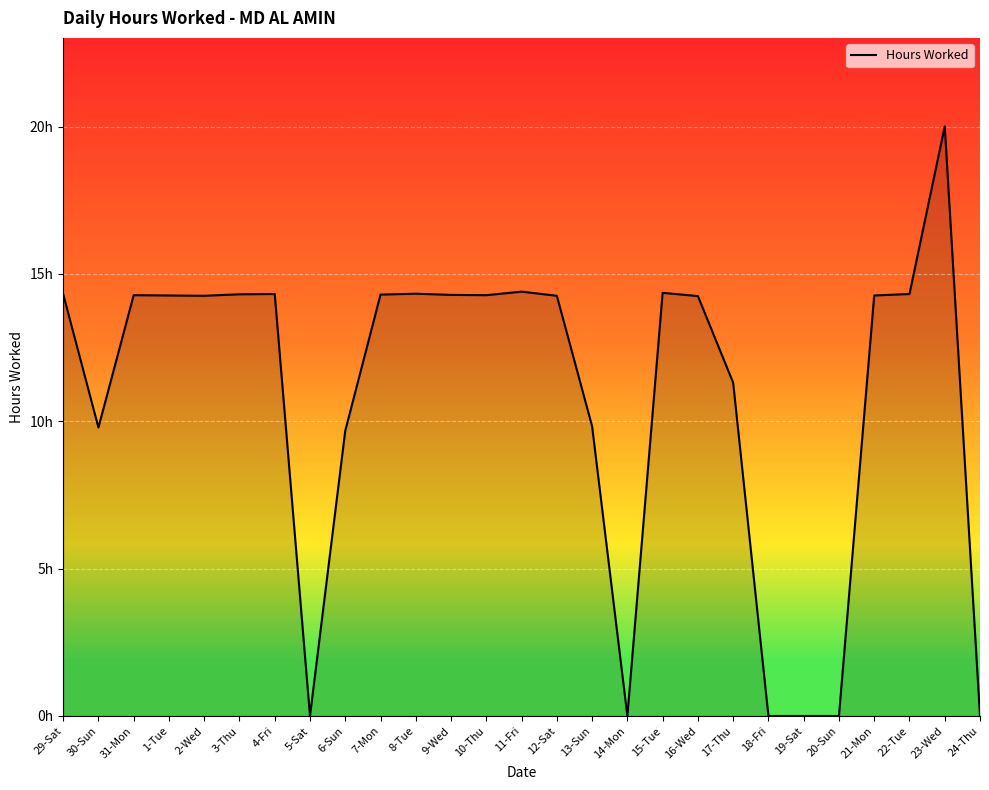

Does the chart have visible grid lines?

Yes